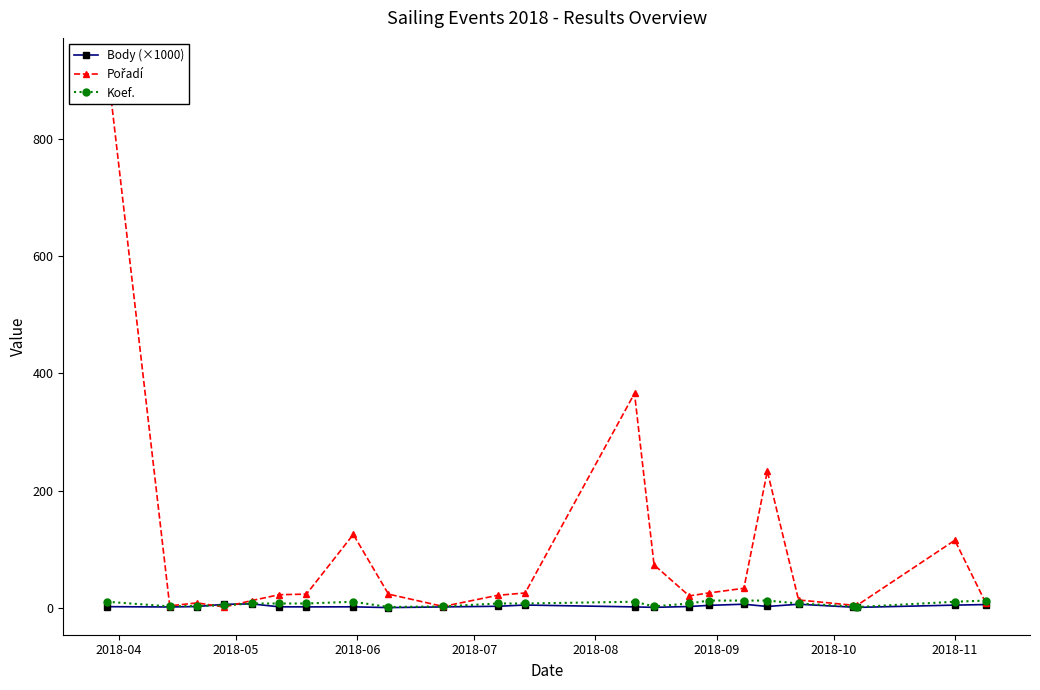

True or false: Koef. has more than 1 points higher than both neighbors.

True